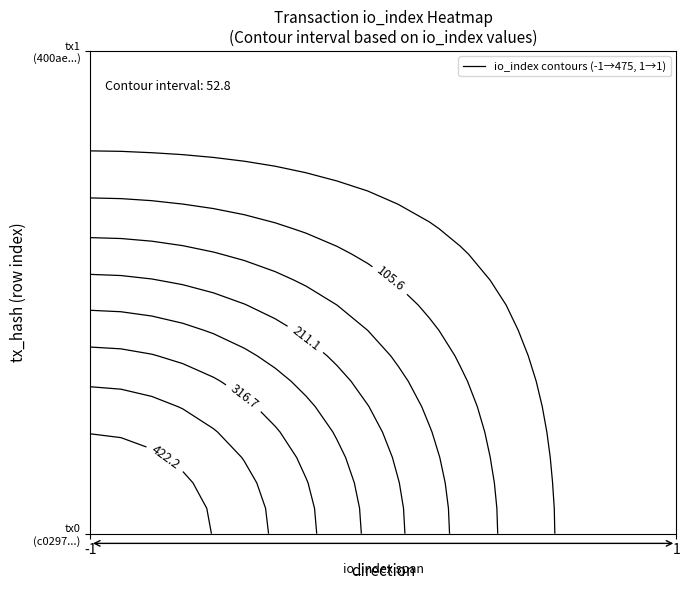

At how many categories does at least one series exceed 70?

1